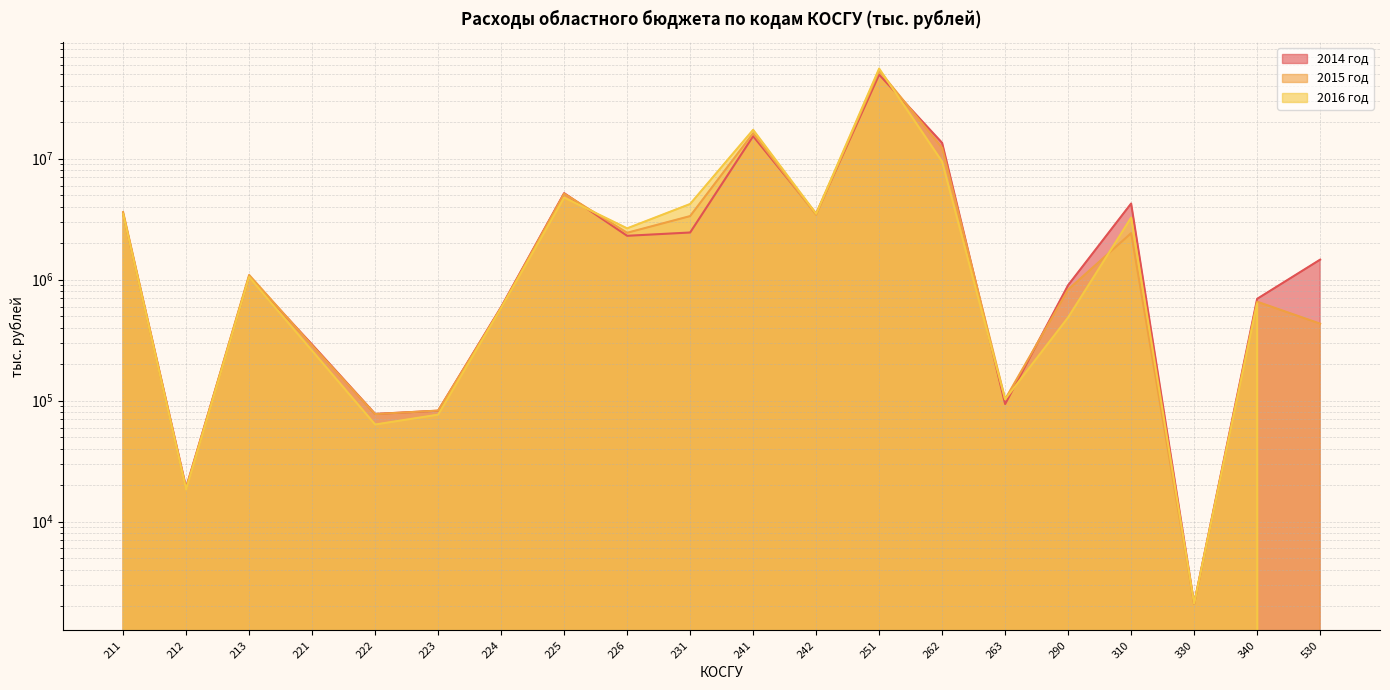

What is the total value across all series at 263?

299280.3